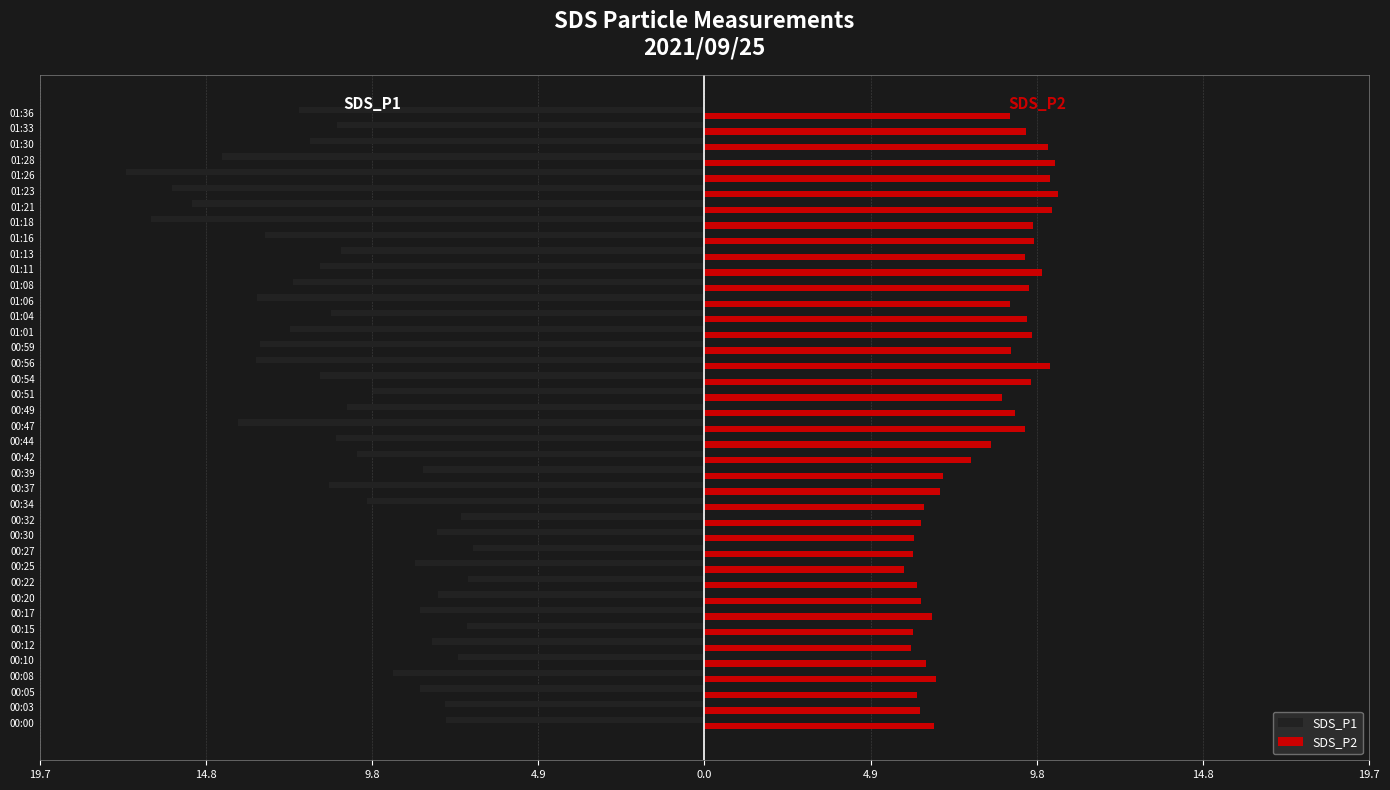

What are all the series names shown in the legend?

SDS_P1, SDS_P2